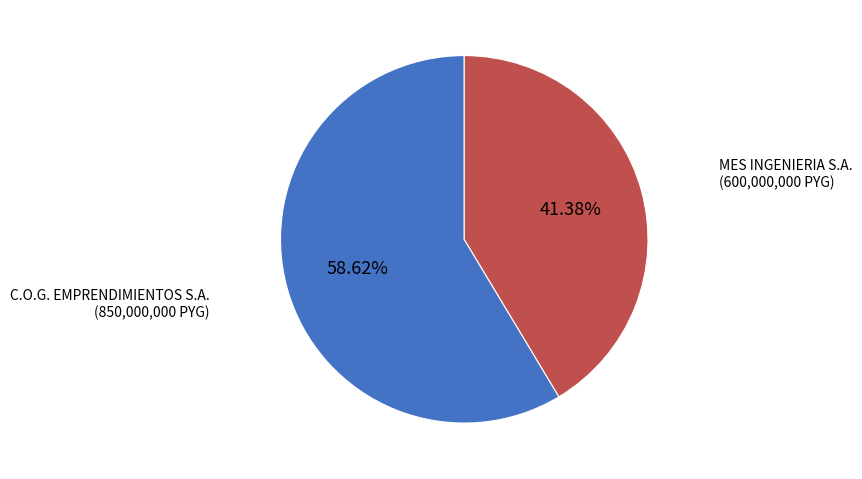

To the nearest percent, what percentage of the pie is MES INGENIERIA S.A.?

41%